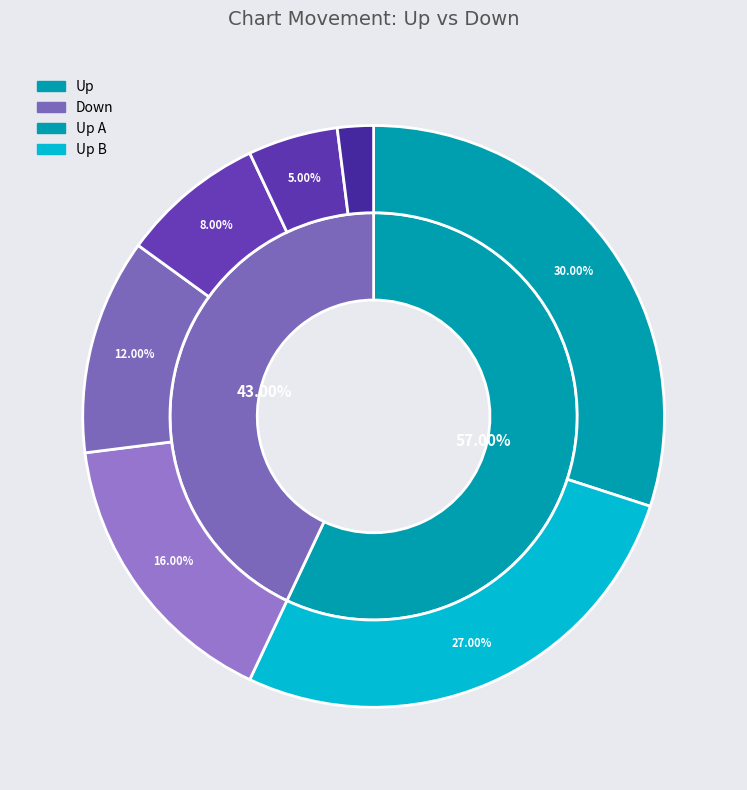

What is the largest slice in the pie chart?

up